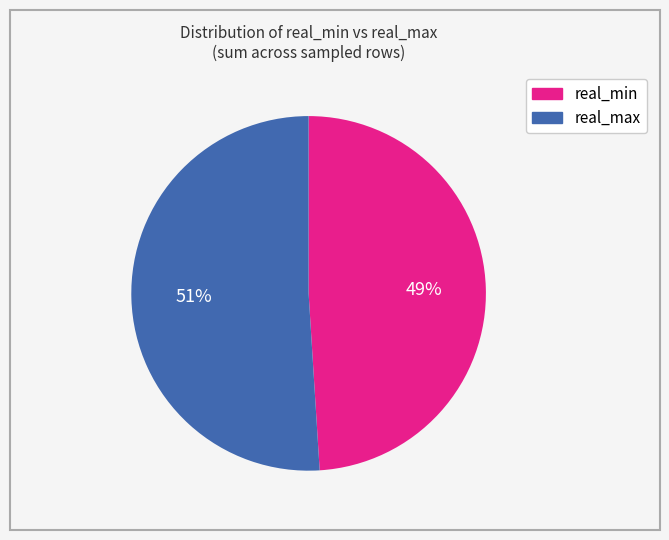

To the nearest percent, what is the difference between the largest and smallest slice percentages?

2%